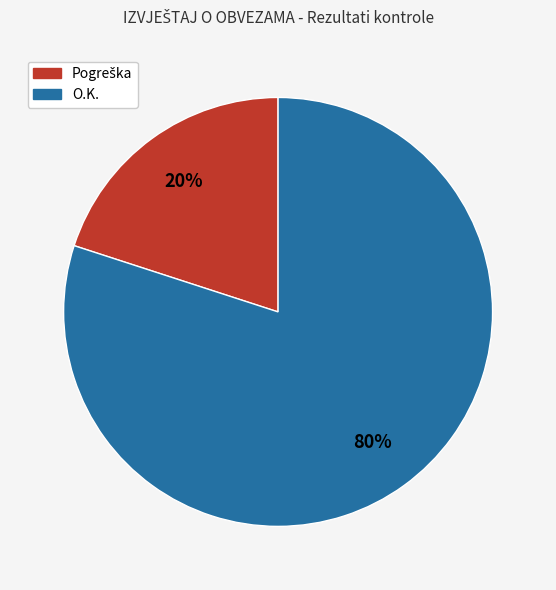

Does any single category account for the majority?

Yes